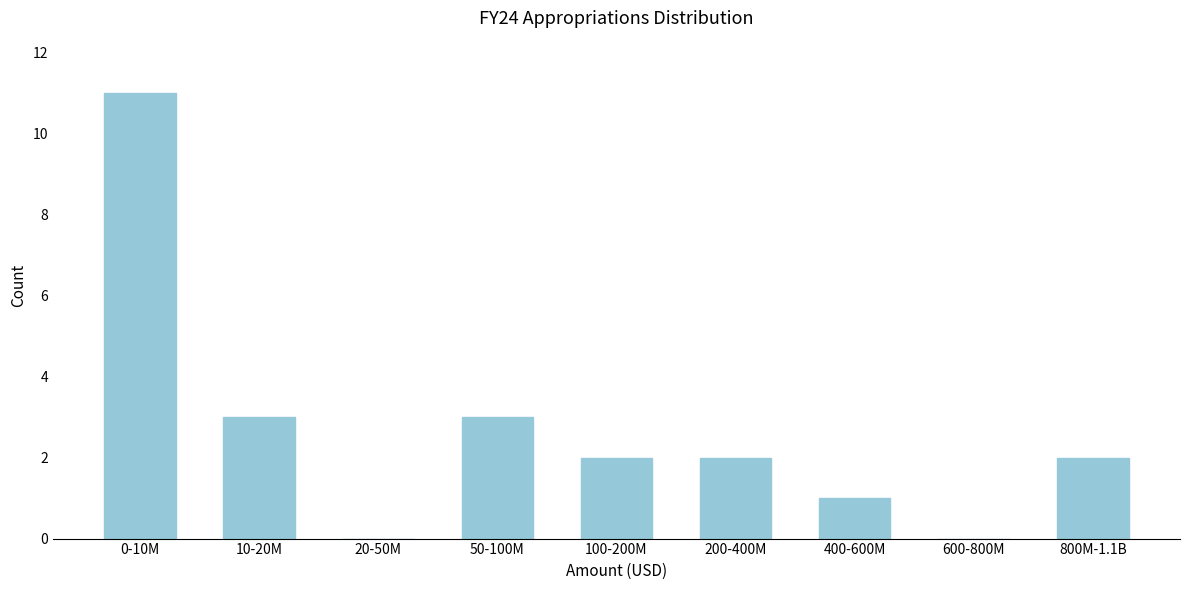

The value at 400-600M is 2. True or false?

False